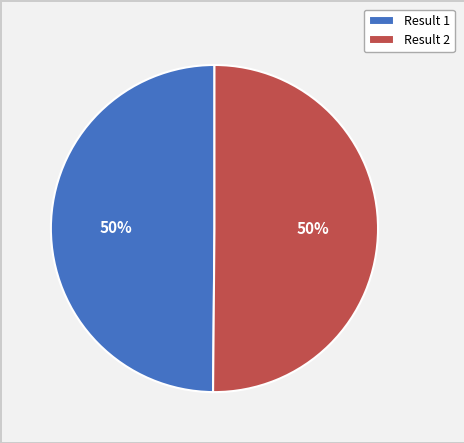

The Result 2 slice represents 50% of the pie. True or false?

True